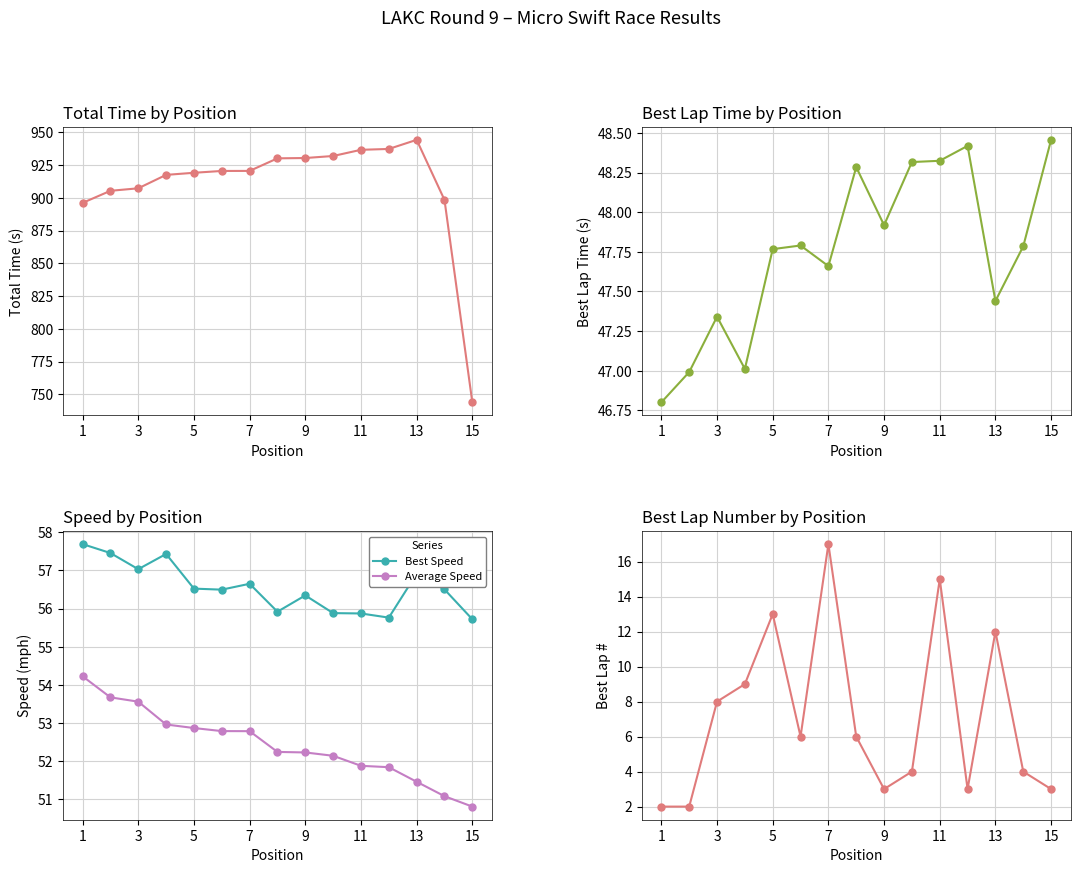

True or false: Best Speed has a value of 56.9 at 13.

True